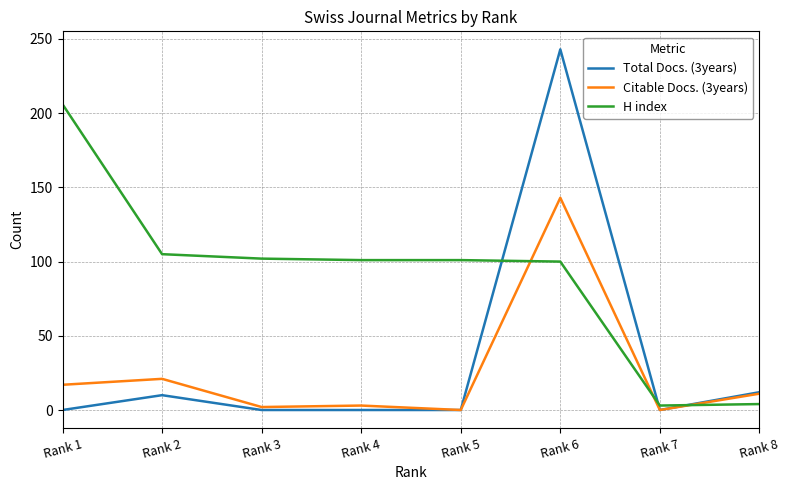

Where is the first local maximum for Total Docs. (3years)?

Rank 2